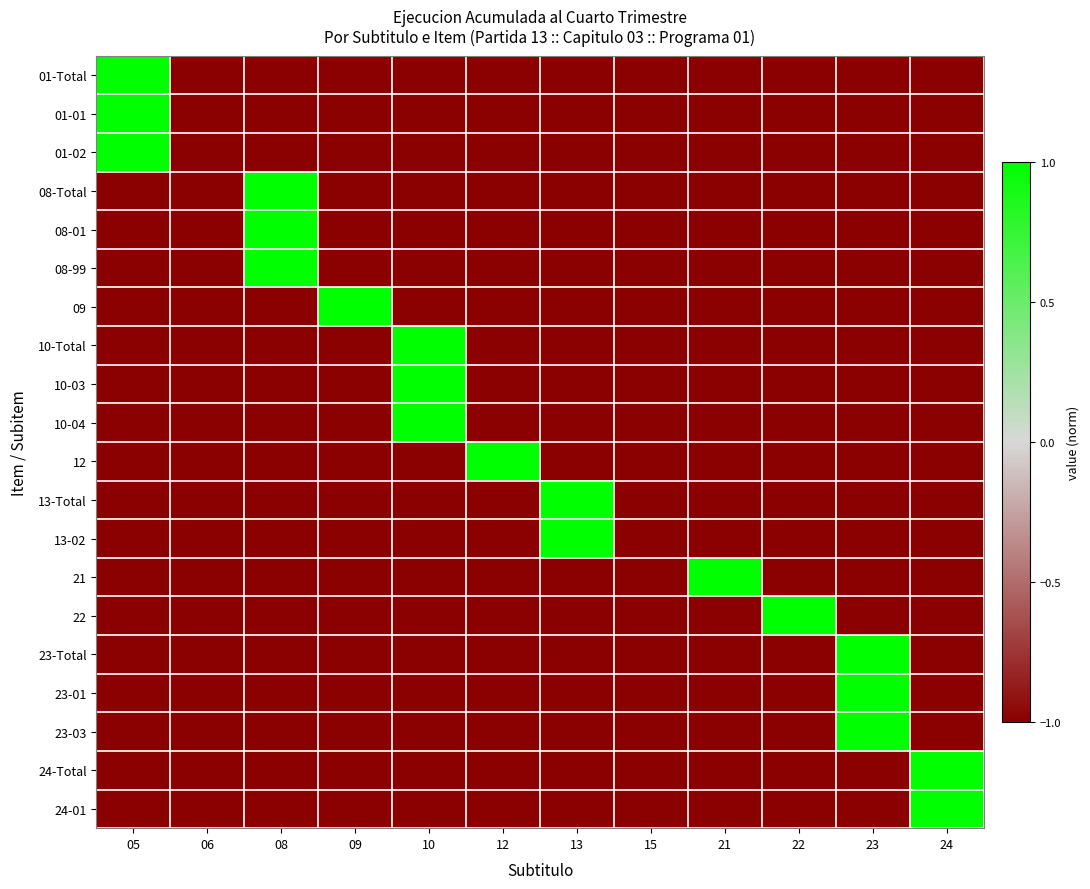

Which series has the largest range (max minus min)?

01-Total